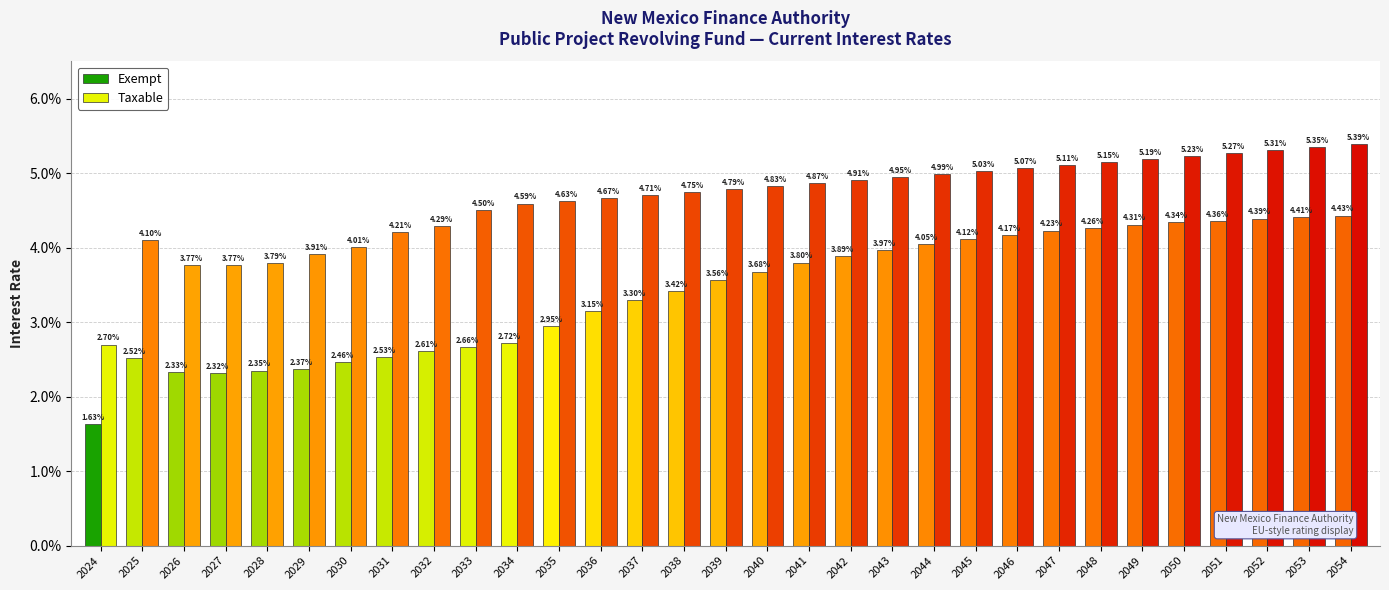

Reading left to right, what are all the values shown in this chart?

Exempt: 2024=0.0	2025=0.0	2026=0.0	2027=0.0	2028=0.0	2029=0.0	2030=0.0	2031=0.0	2032=0.0	2033=0.0	2034=0.0	2035=0.0	2036=0.0	2037=0.0	2038=0.0	2039=0.0	2040=0.0	2041=0.0	2042=0.0	2043=0.0	2044=0.0	2045=0.0	2046=0.0	2047=0.0	2048=0.0	2049=0.0	2050=0.0	2051=0.0	2052=0.0	2053=0.0	2054=0.0
Taxable: 2024=0.0	2025=0.0	2026=0.0	2027=0.0	2028=0.0	2029=0.0	2030=0.0	2031=0.0	2032=0.0	2033=0.0	2034=0.0	2035=0.0	2036=0.0	2037=0.0	2038=0.0	2039=0.0	2040=0.0	2041=0.0	2042=0.0	2043=0.0	2044=0.0	2045=0.1	2046=0.1	2047=0.1	2048=0.1	2049=0.1	2050=0.1	2051=0.1	2052=0.1	2053=0.1	2054=0.1